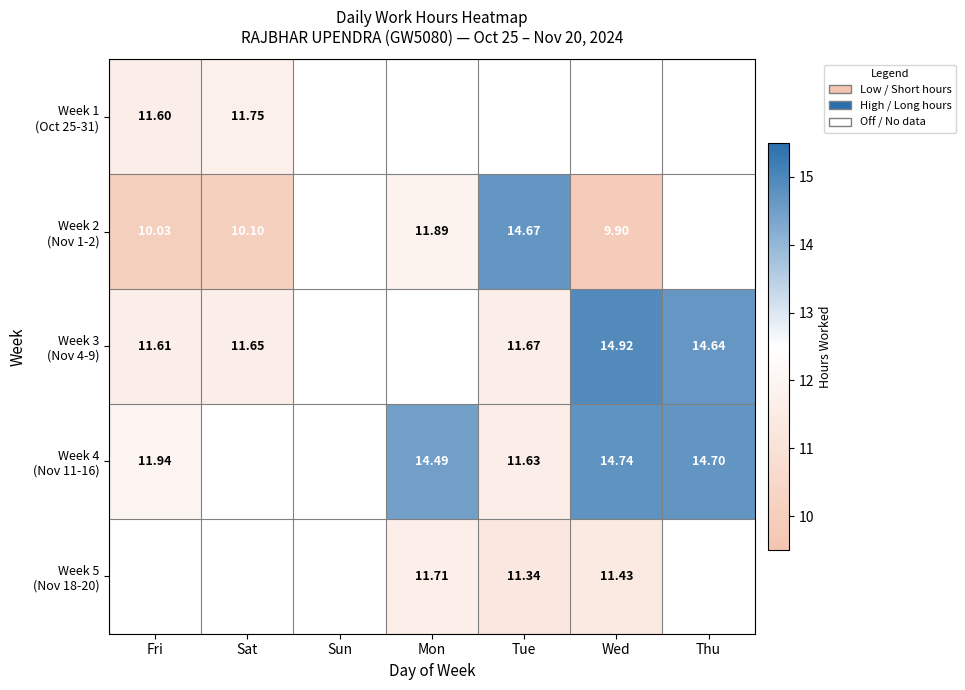

Is the value of Week 3 (Nov 4-9) at Fri greater than the value of Week 1 (Oct 25-31) at Wed?

Yes